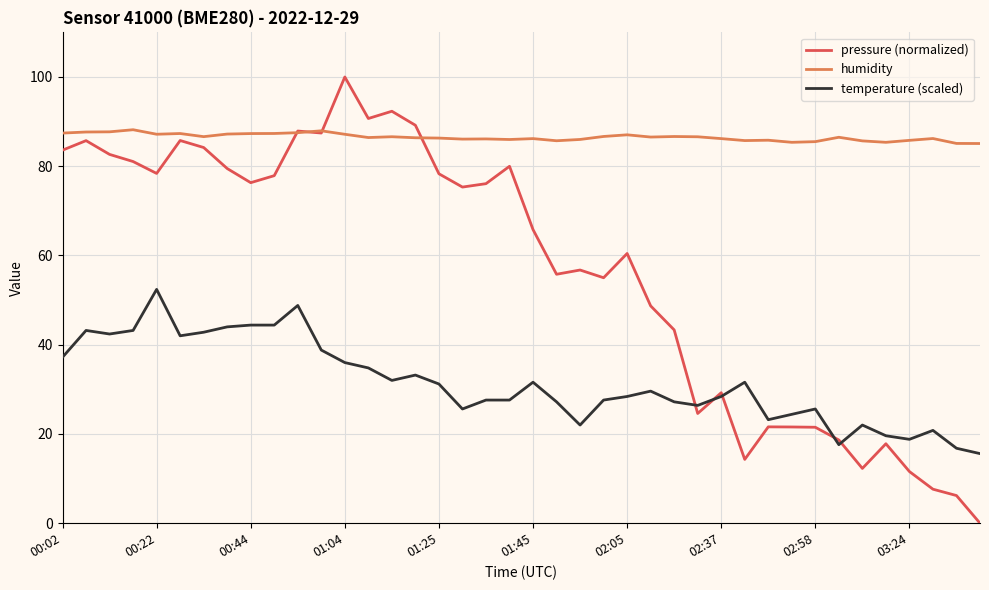

Rank the series by their maximum value, from lowest to highest.

temperature (scaled), humidity, pressure (normalized)